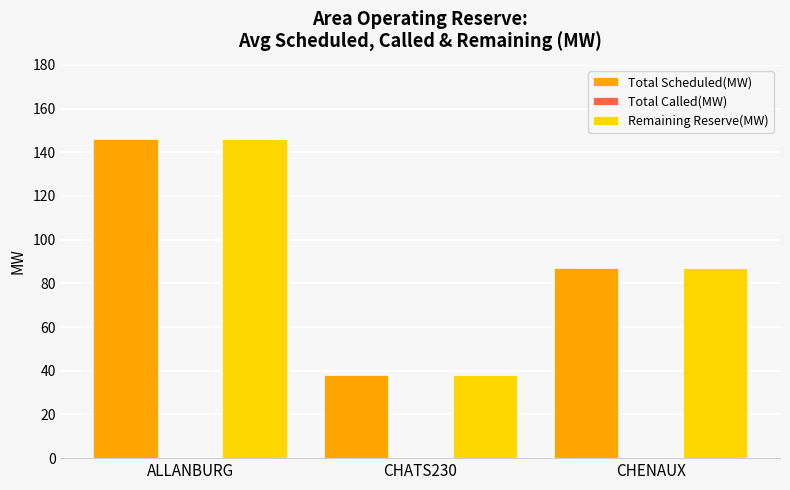

The value of Total Scheduled(MW) at CHATS230 is 38.0. True or false?

True